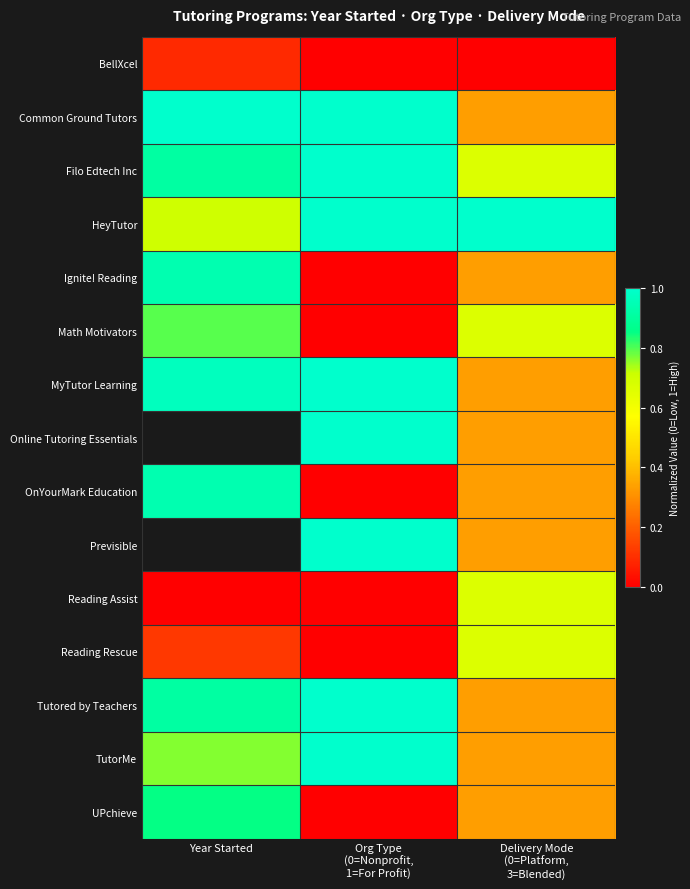

Rank the series by their maximum value, from lowest to highest.

BellXcel, Reading Assist, Reading Rescue, Math Motivators, UPchieve, Ignite! Reading, OnYourMark Education, Common Ground Tutors, Filo Edtech Inc, HeyTutor, MyTutor Learning, Online Tutoring Essentials, Previsible, Tutored by Teachers, TutorMe